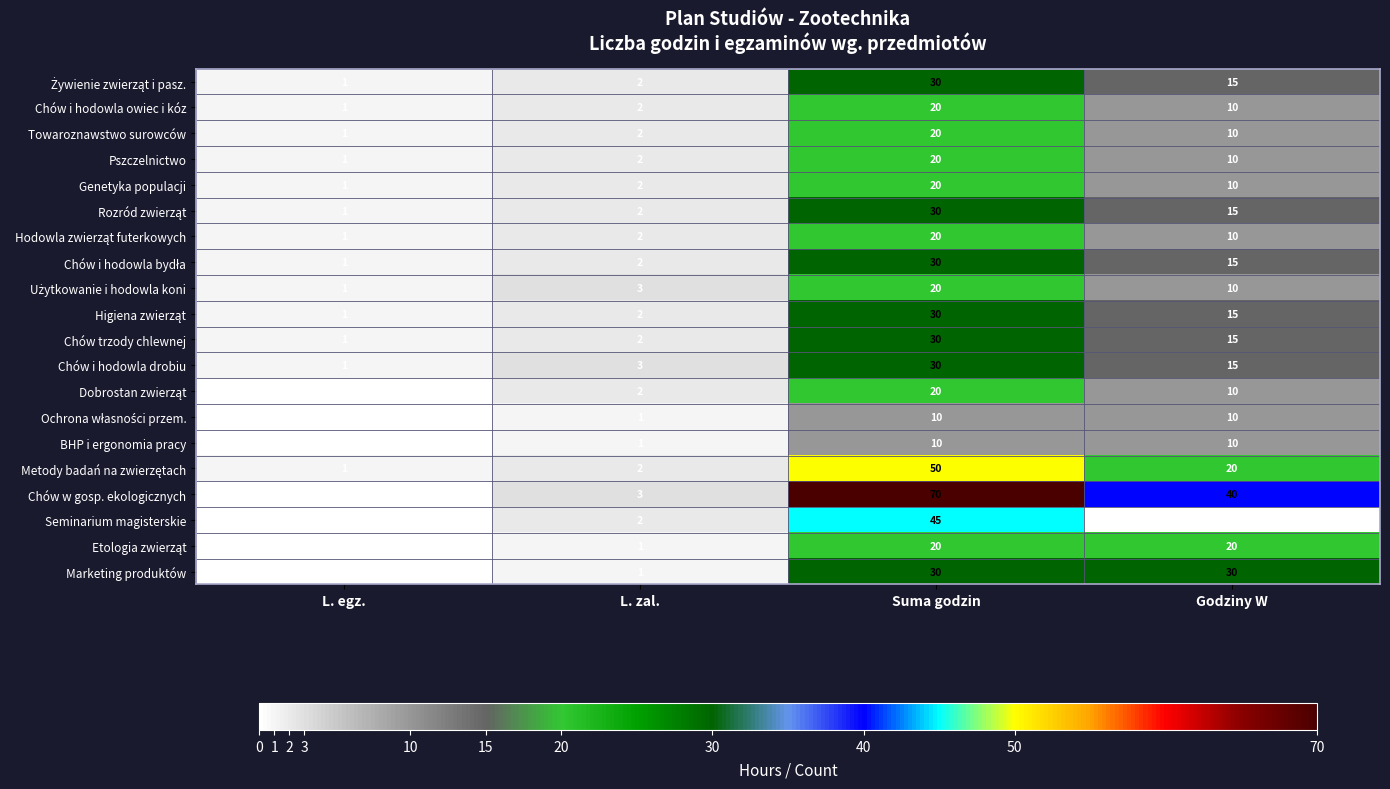

At which category is the sum across all series the highest?

Suma godzin